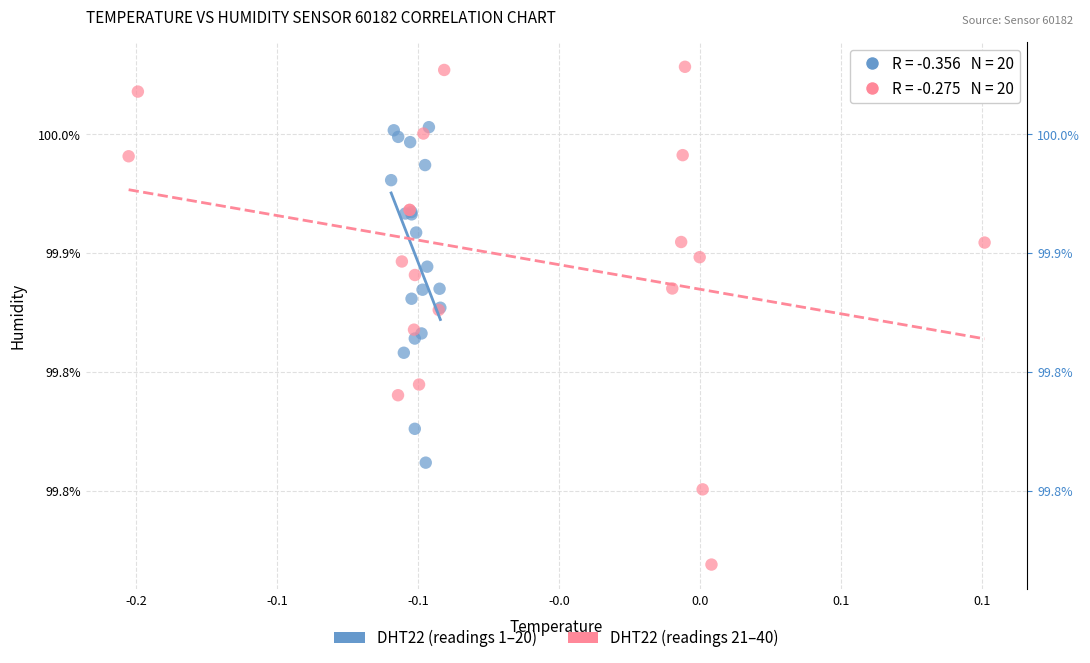

What are all the series names shown in the legend?

DHT22 (readings 1–20), DHT22 (readings 21–40)